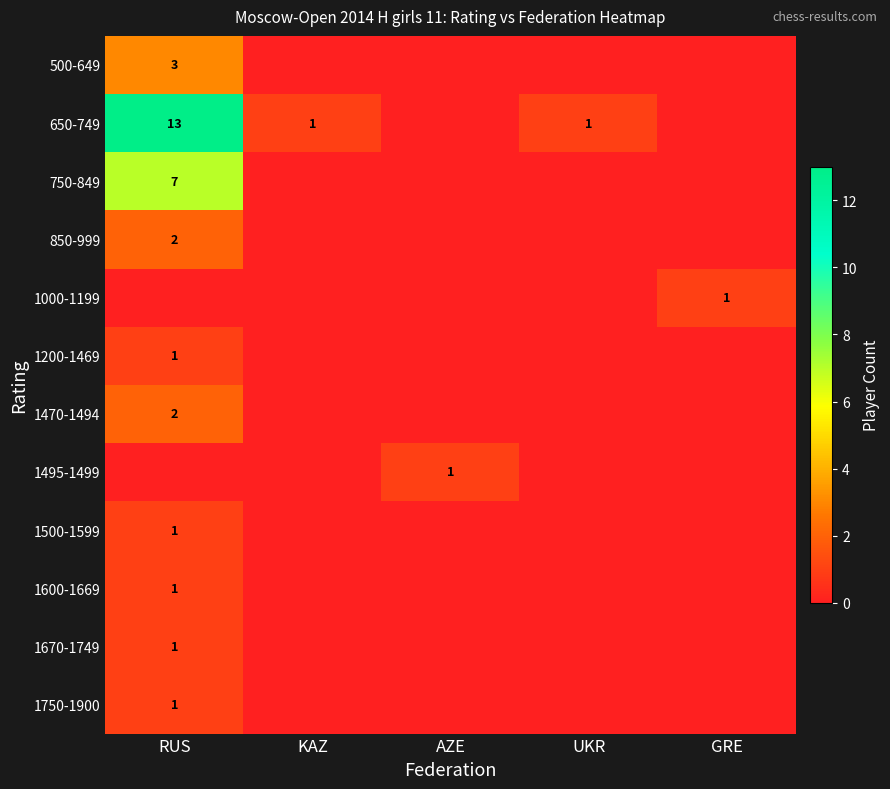

The 1670-1749 series shows 1 at RUS. True or false?

True